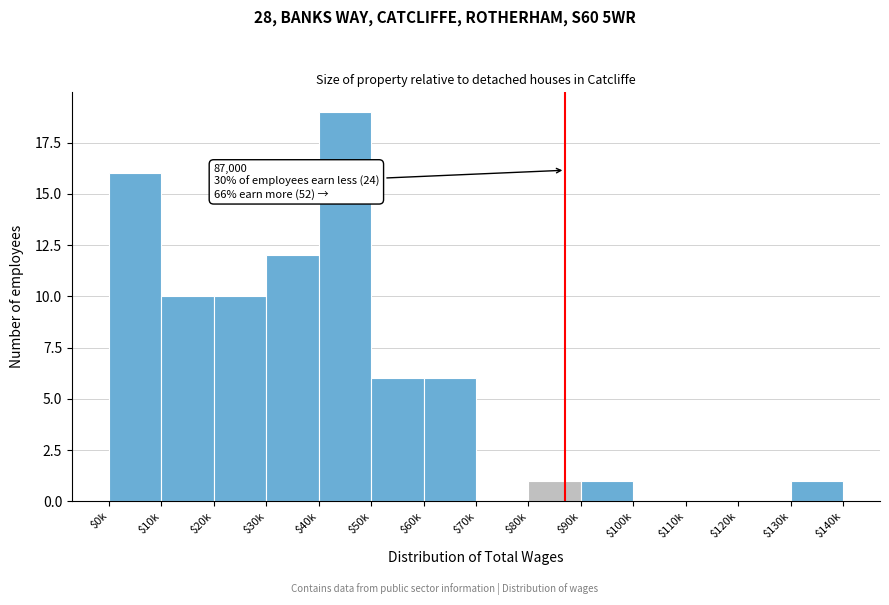

True or false: the data shows 12 at $30k.

True